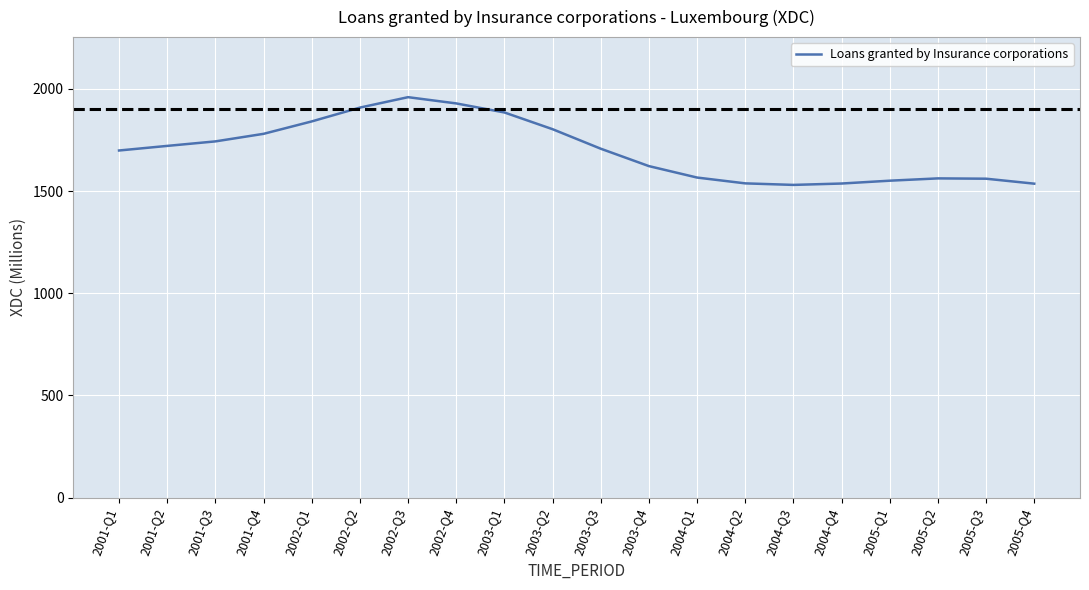

Where is the data nearest to the value 1745?

2001-Q3